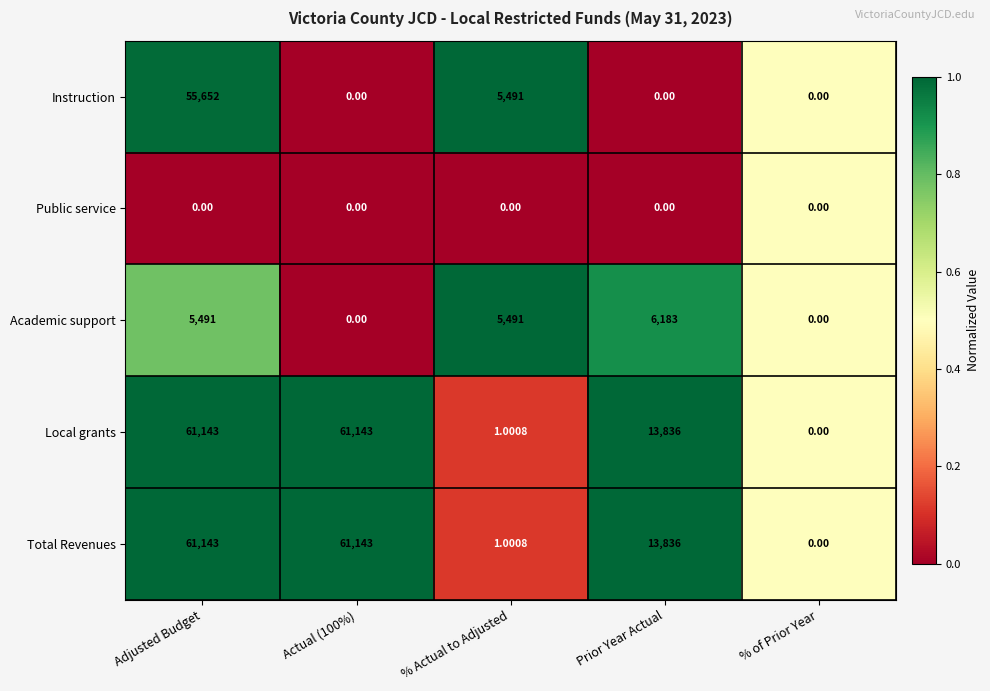

At which category is the sum across all series the highest?

Adjusted Budget